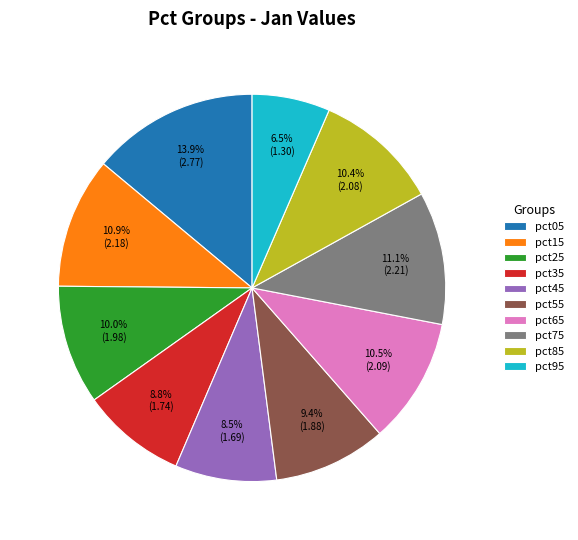

Is there any slice that represents more than half of the pie?

No